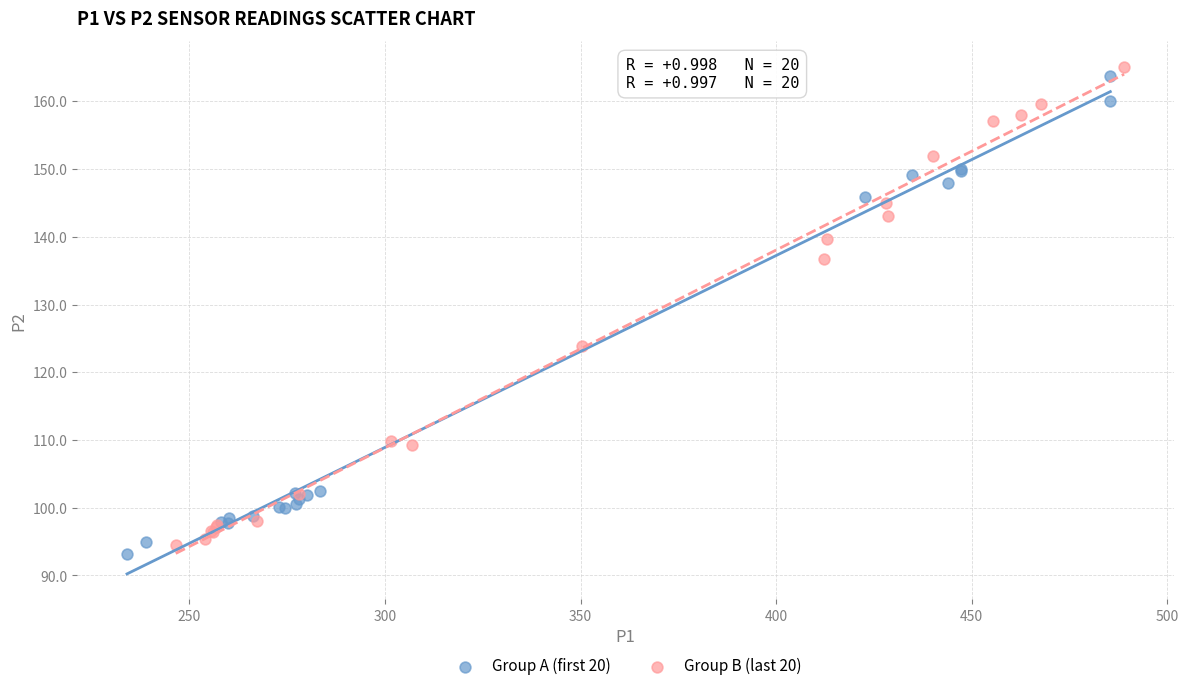

What are all the series names shown in the legend?

Group A (first 20), Group B (last 20)